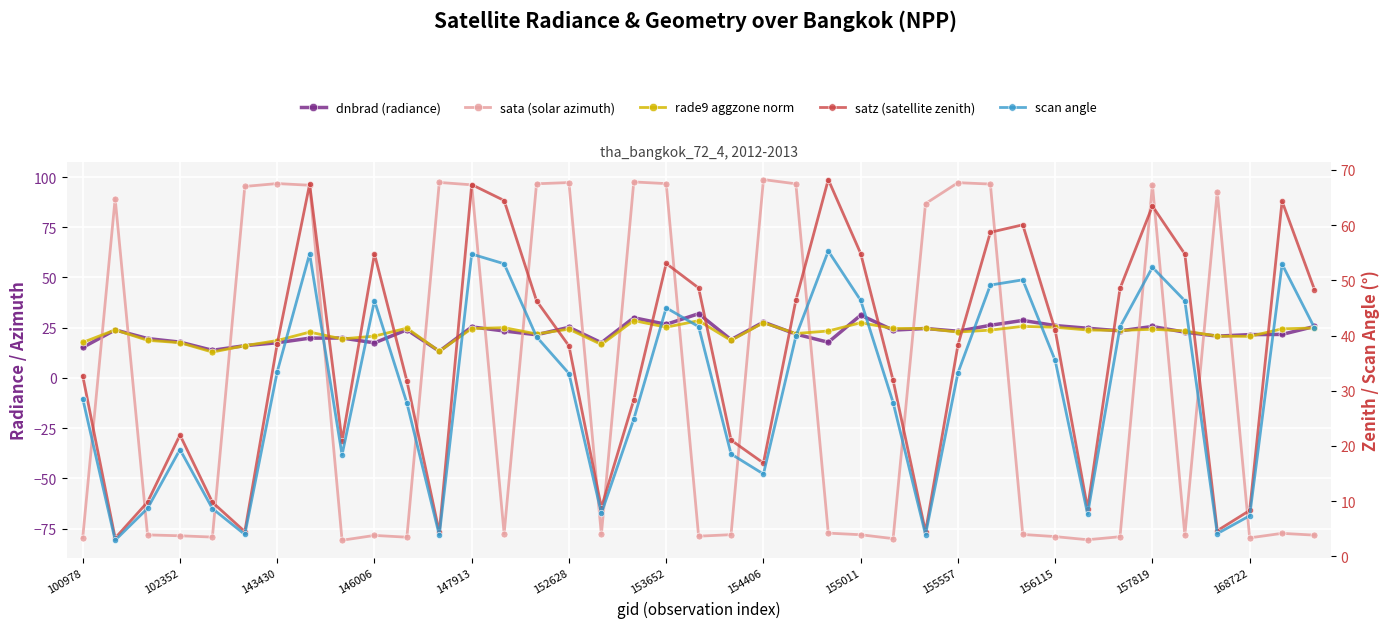

How many negative values does the sata (solar azimuth) series have?

22